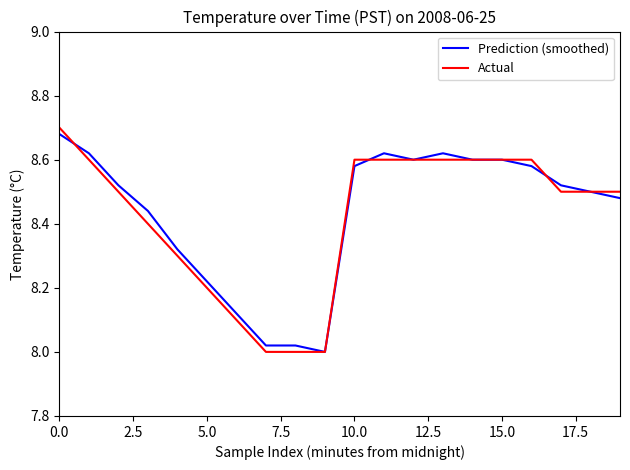

What are all the series names shown in the legend?

Prediction (smoothed), Actual